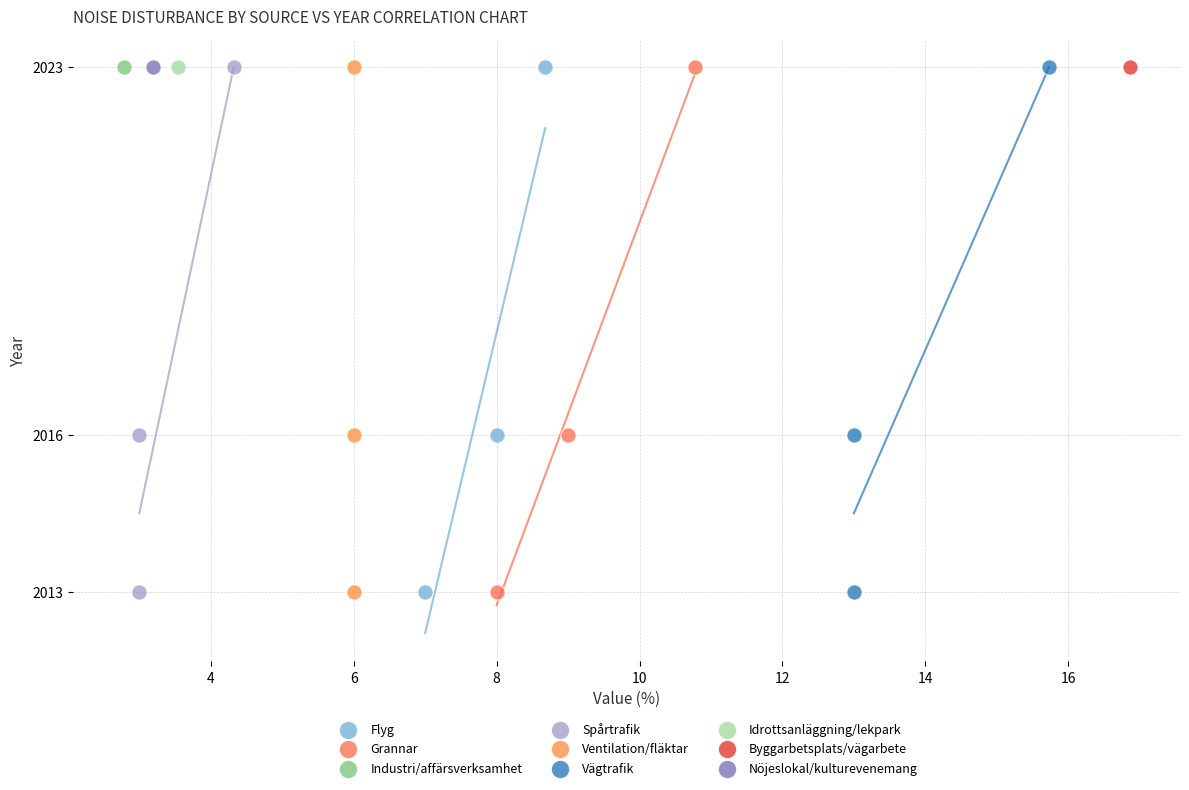

What are all the series names shown in the legend?

Flyg, Grannar, Industri/affärsverksamhet, Spårtrafik, Ventilation/fläktar, Vägtrafik, Idrottsanläggning/lekpark, Byggarbetsplats/vägarbete, Nöjeslokal/kulturevenemang